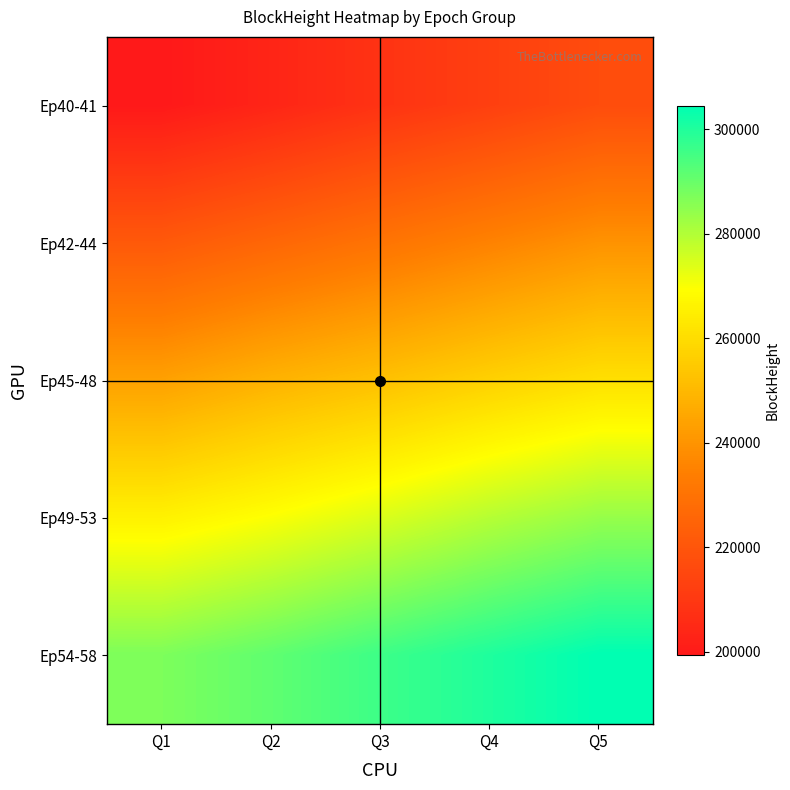

How many series are shown in this chart?

5